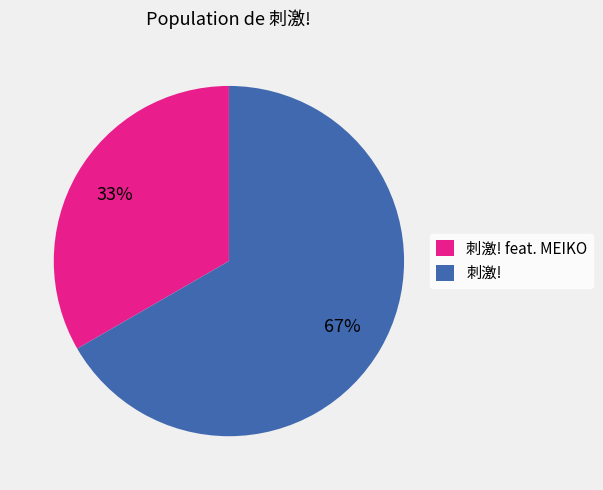

To the nearest percent, what is the combined percentage of 刺激! and 刺激! feat. MEIKO?

100%